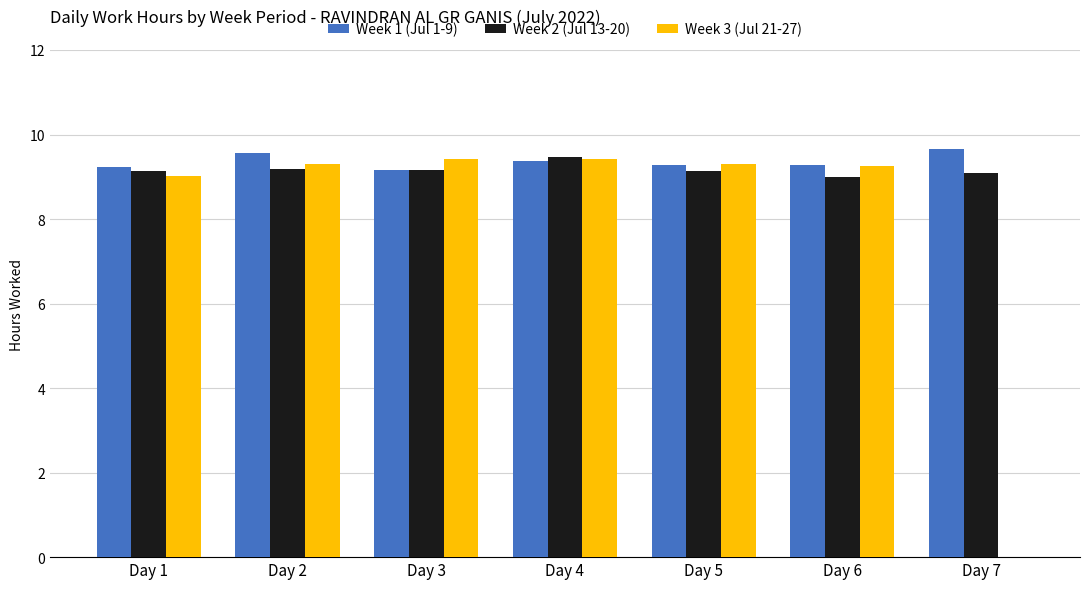

Is it true that Week 3 (Jul 21-27) equals 0.0 at Day 7?

True